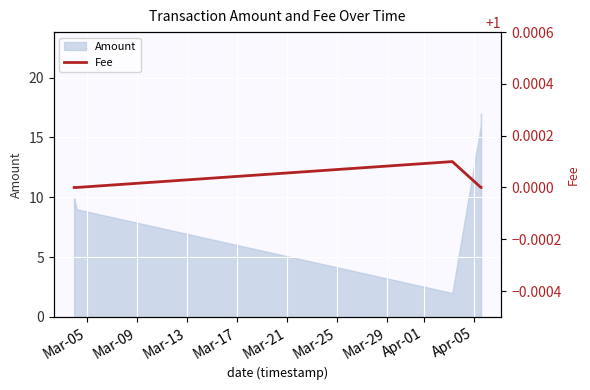

What is the maximum value for Amount?

17